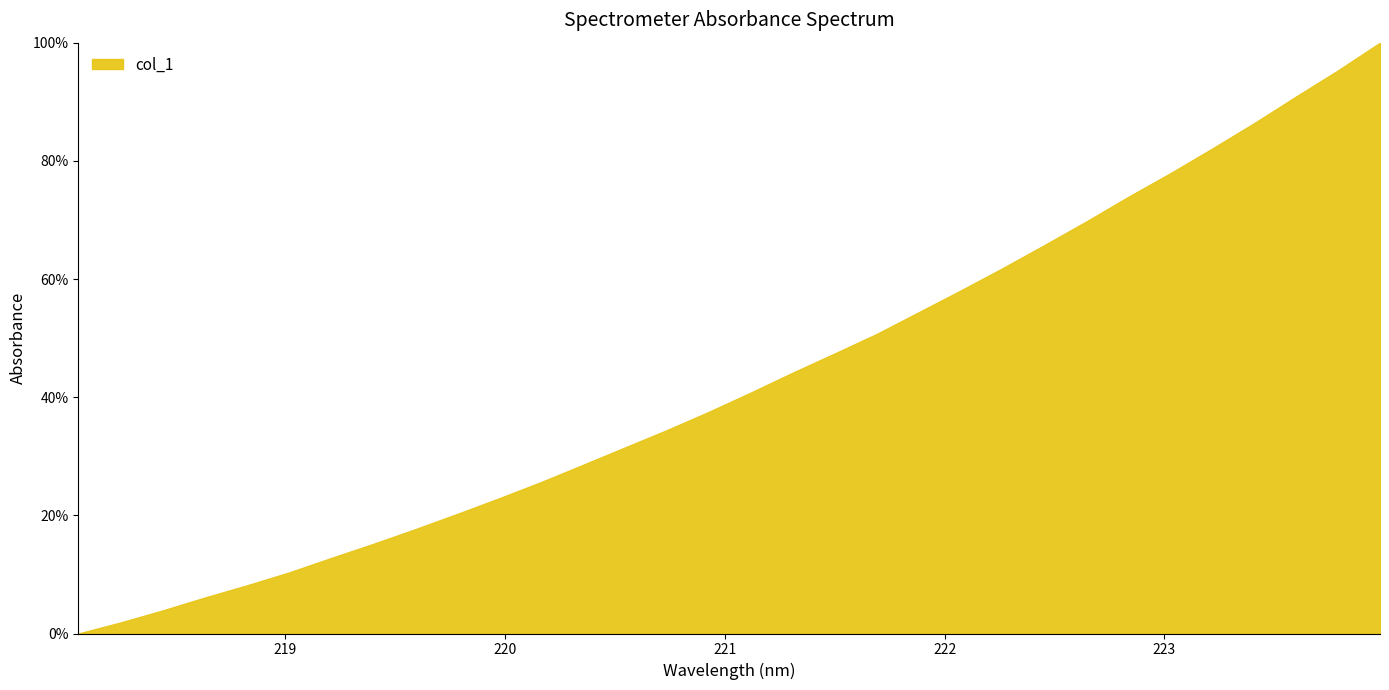

What is the difference between the maximum and minimum values?

100.0